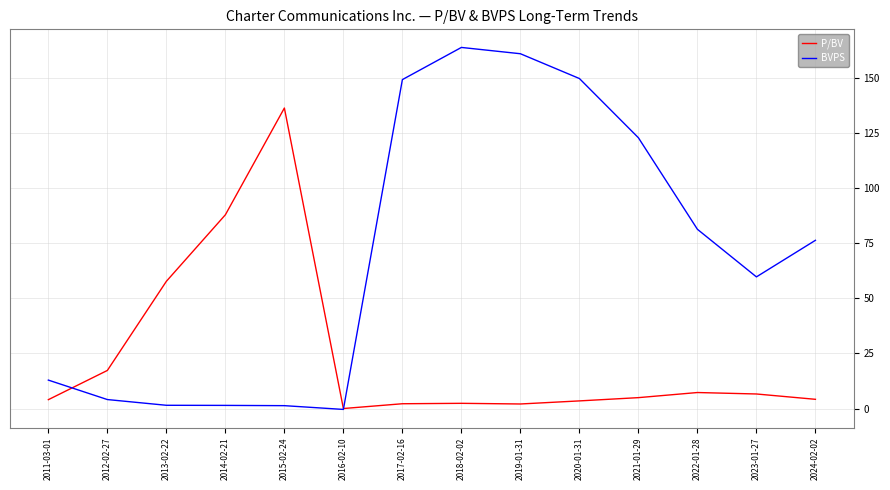

What is the total value across all series at 2012-02-27?

21.4